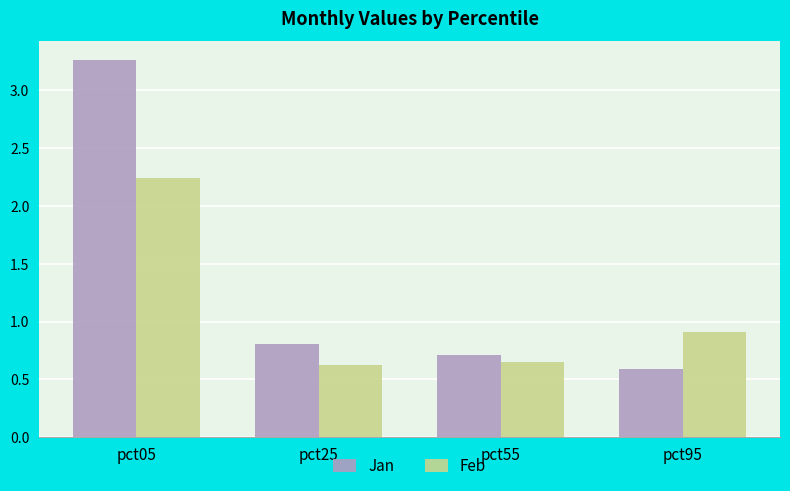

Where is Jan nearest to the value 1?

pct25